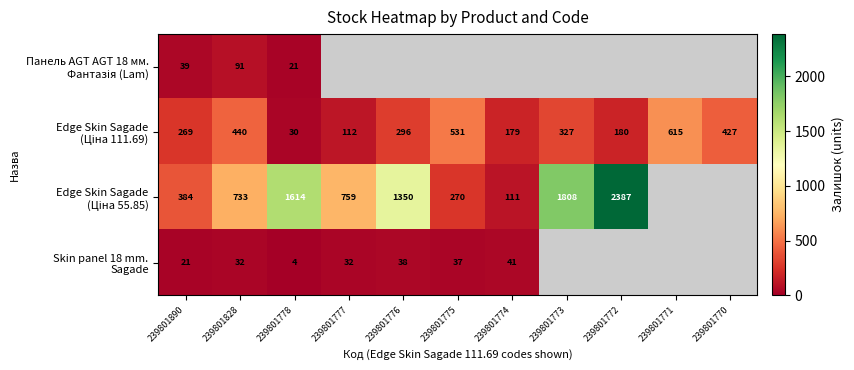

The value of Skin panel 18 mm. Sagade at 239801777 is 32.0. True or false?

True